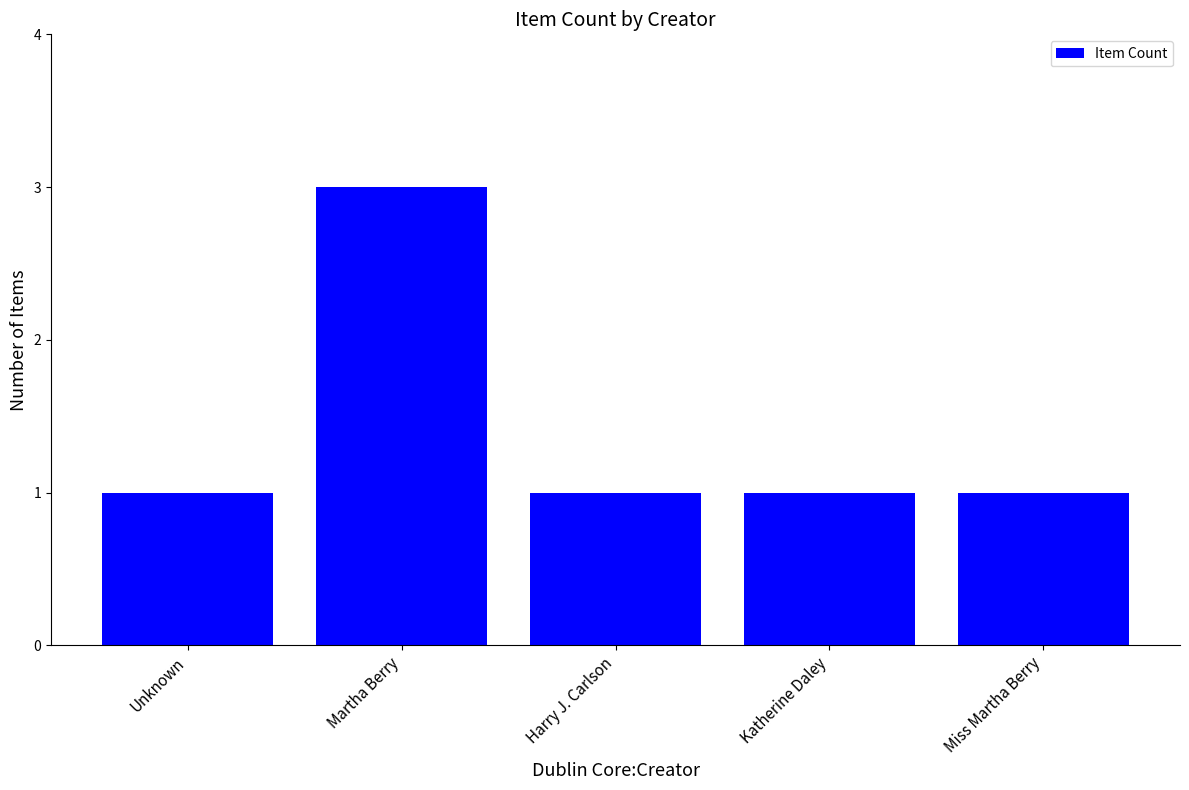

Which label corresponds to the largest value in the chart?

Martha Berry